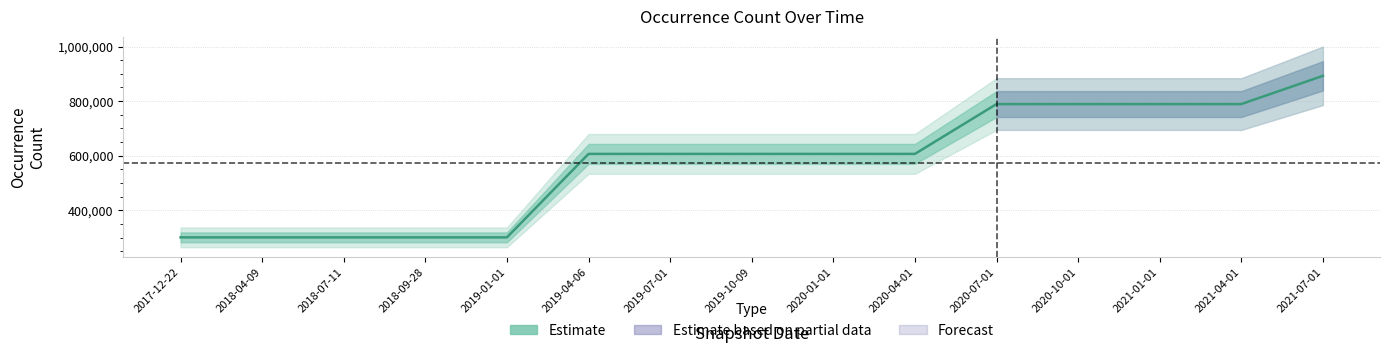

Which has a higher value, 2017-12-22 or 2018-09-28?

2017-12-22